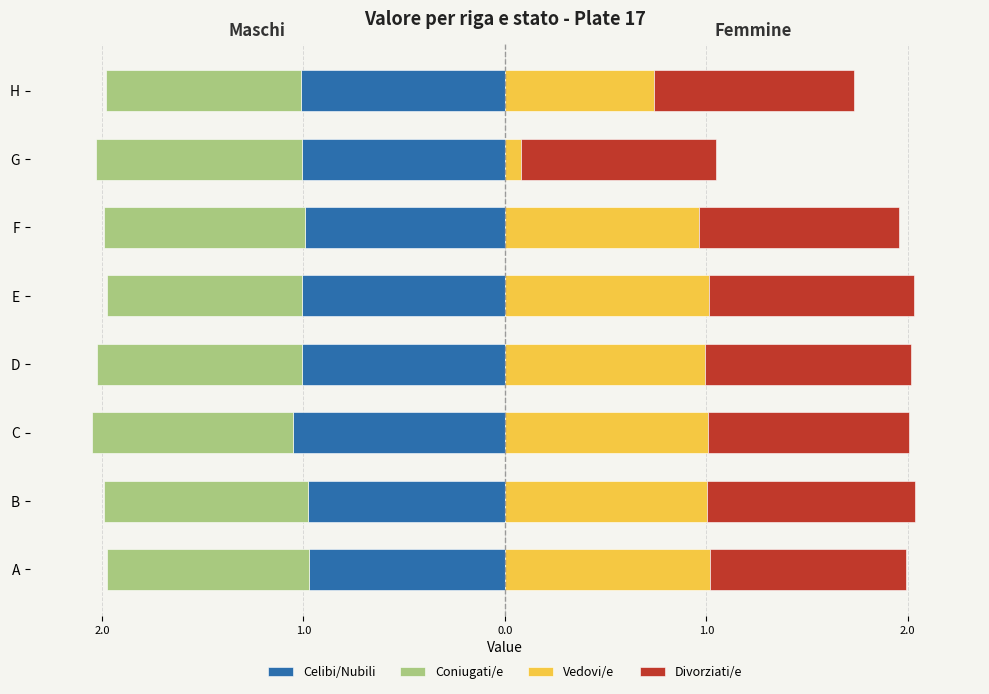

Is the value of Celibi/Nubili at H greater than the value of Vedovi/e at F?

No